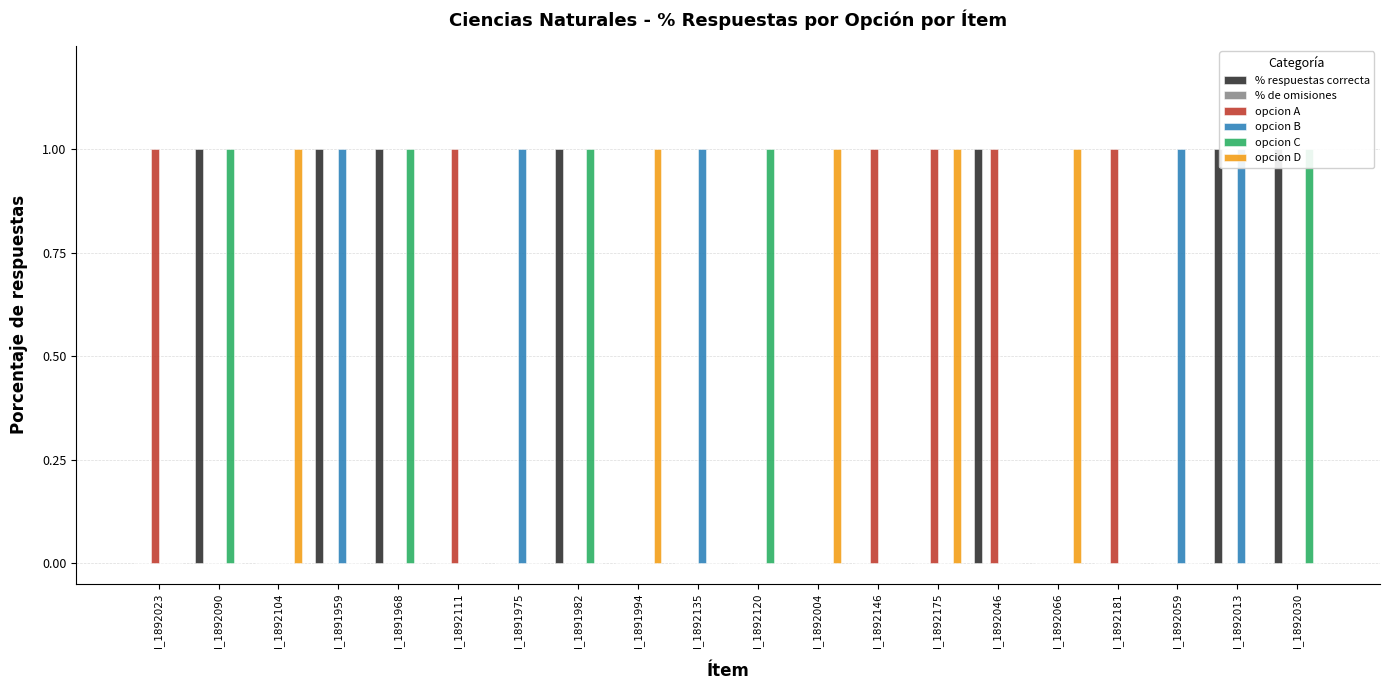

Rank the series by their maximum value, from highest to lowest.

% respuestas correcta, opcion A, opcion B, opcion C, opcion D, % de omisiones